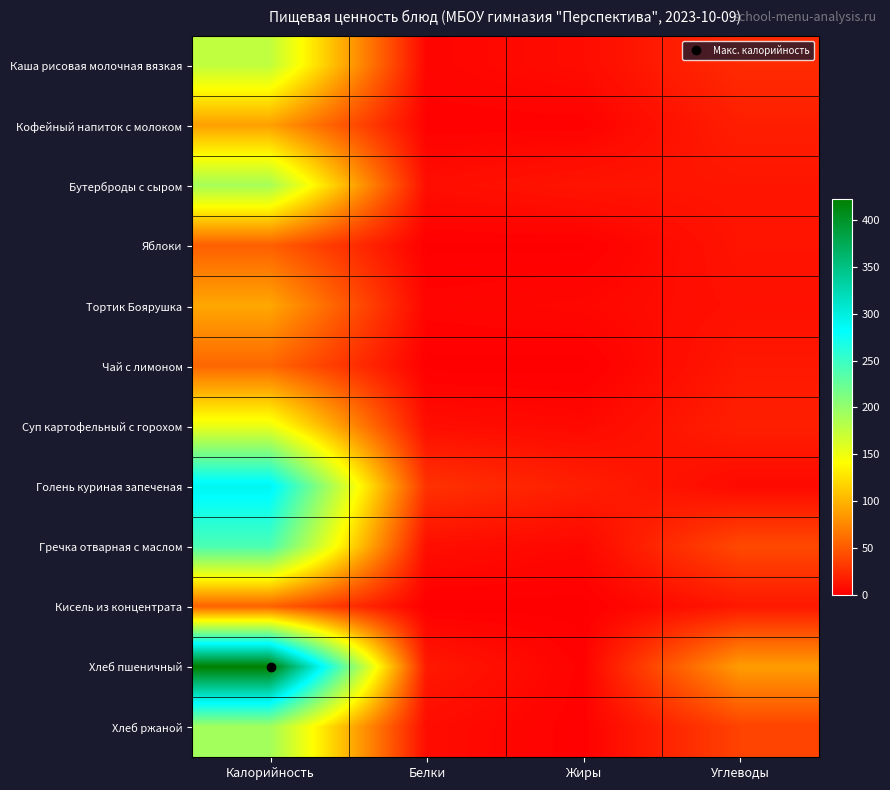

Rank the series by their maximum value, from lowest to highest.

Яблоки, Кисель из концентрата, Чай с лимоном, Кофейный напиток с молоком, Тортик Боярушка, Суп картофельный с горохом, Каша рисовая молочная вязкая, Бутерброды с сыром, Хлеб ржаной, Гречка отварная с маслом, Голень куриная запеченая, Хлеб пшеничный